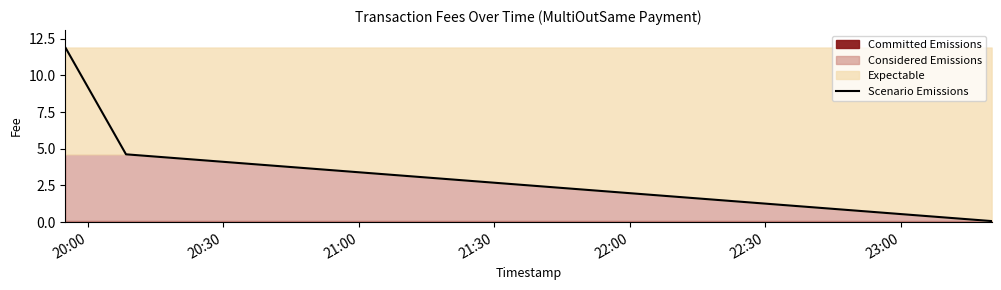

Which label corresponds to the largest value in the chart?

20:00